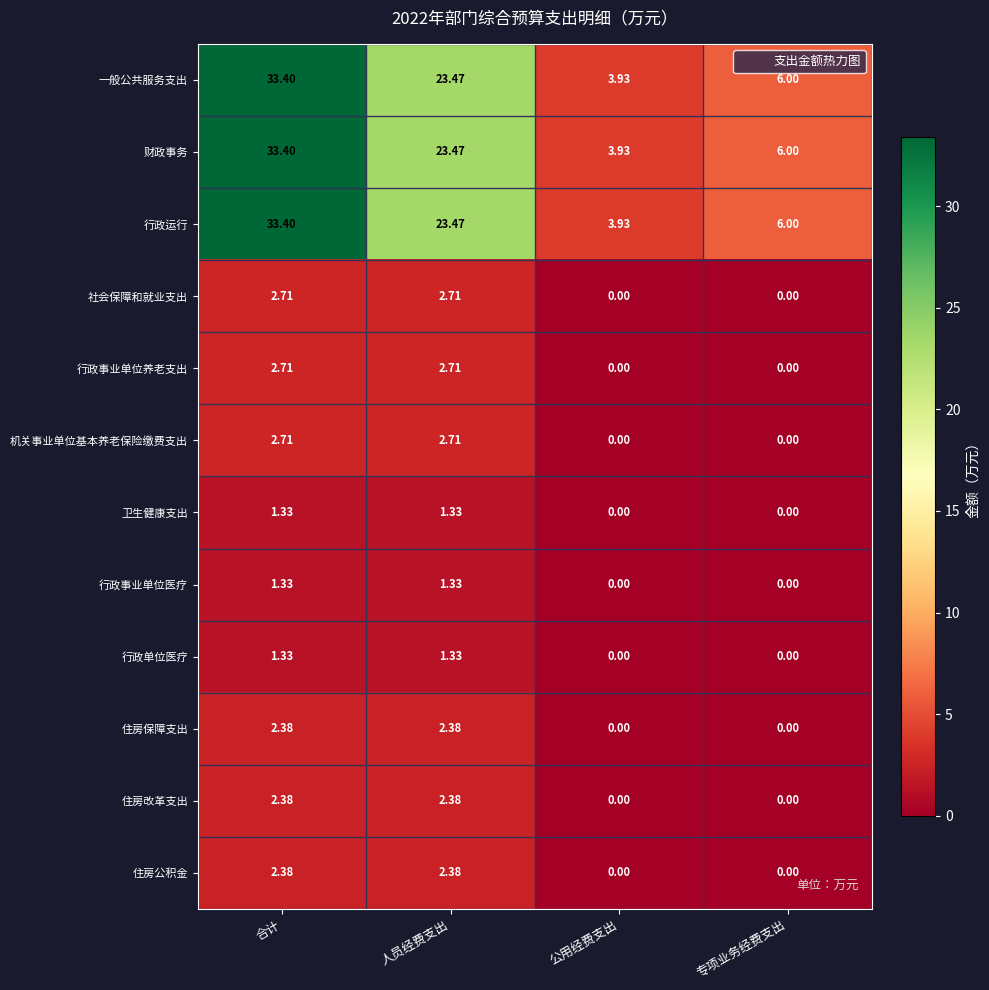

Is the value of 住房公积金 at 专项业务经费支出 greater than the value of 一般公共服务支出 at 公用经费支出?

No